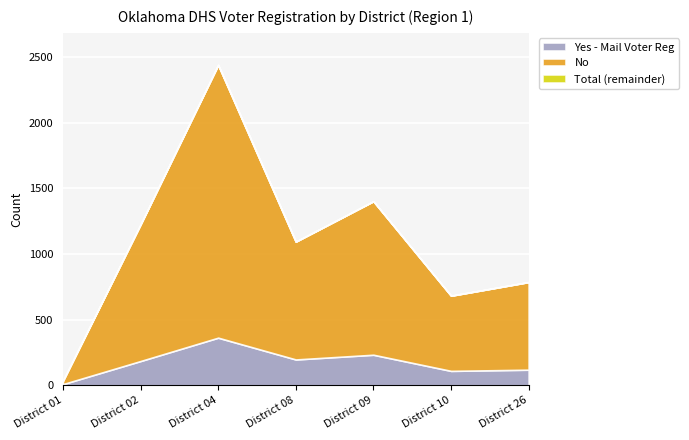

What is the highest value of the Yes - Mail Voter Reg series?

363